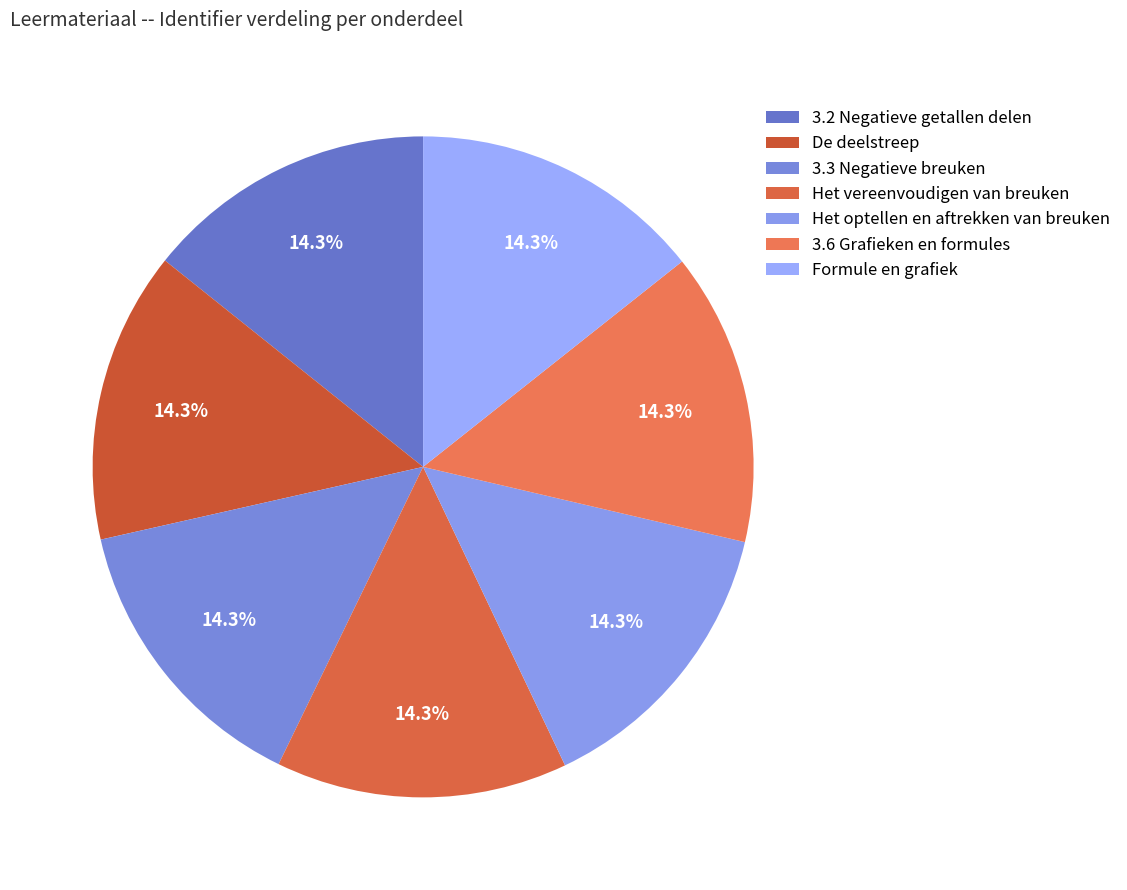

How many segments does this pie chart have?

7